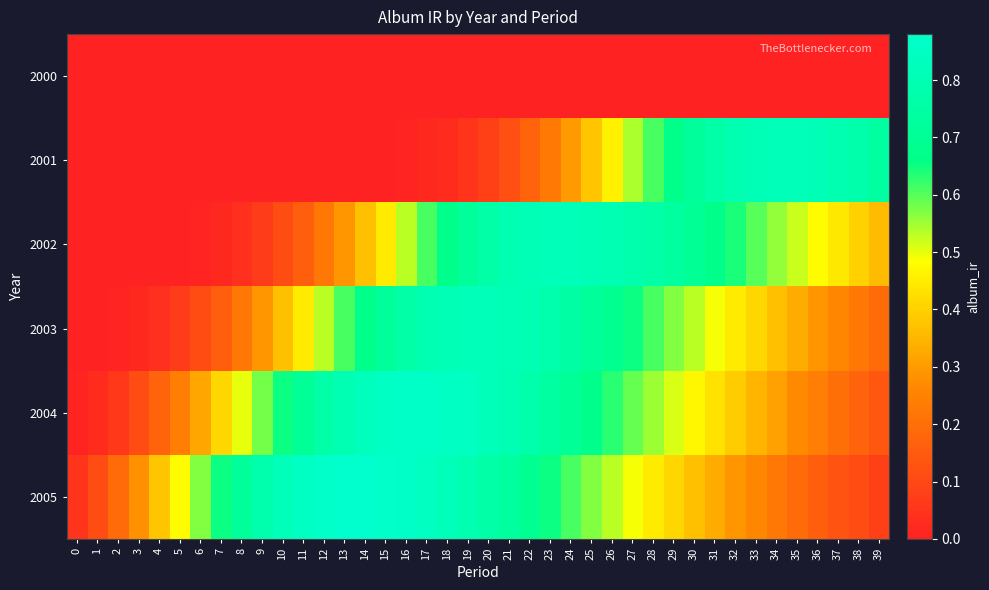

At 4, list the series in order from smallest to largest.

2000, 2001, 2002, 2003, 2004, 2005